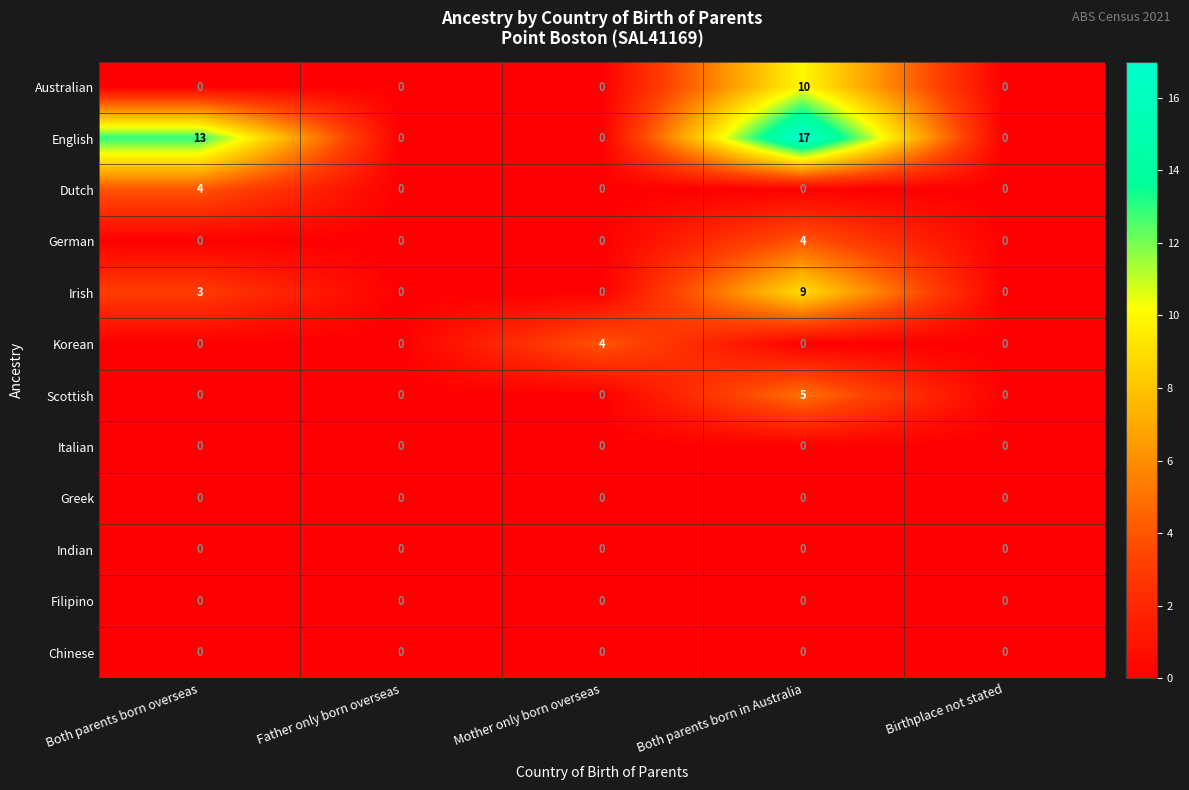

Which series has the widest spread of values?

English